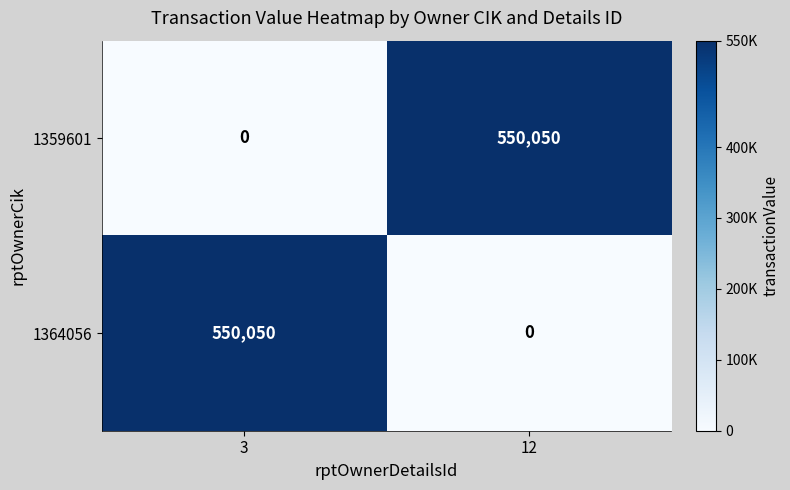

The 1359601 series shows 0 at 3. True or false?

True